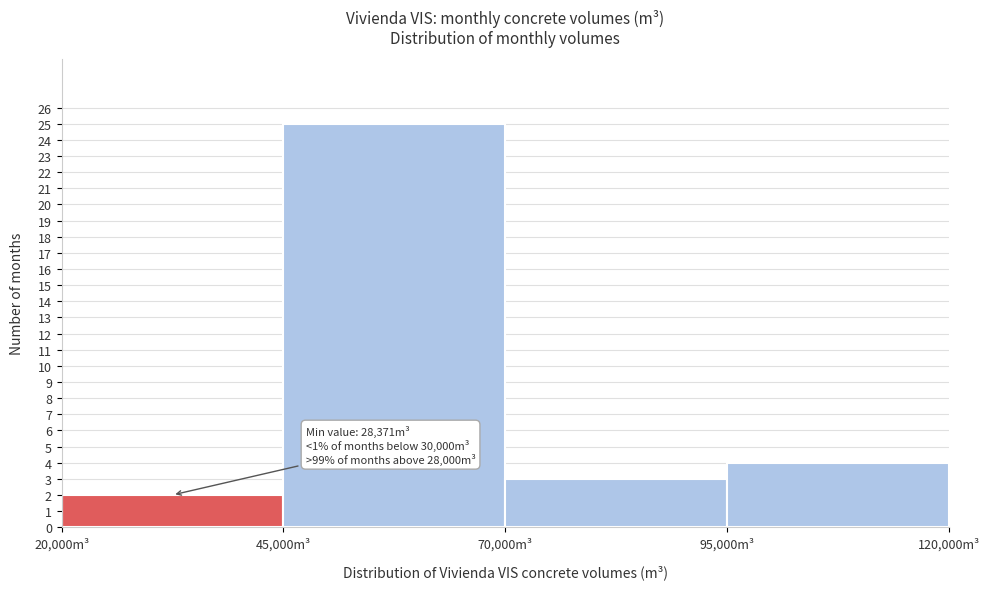

Over which range of the x-axis is the bar tallest?

45000 to 70000